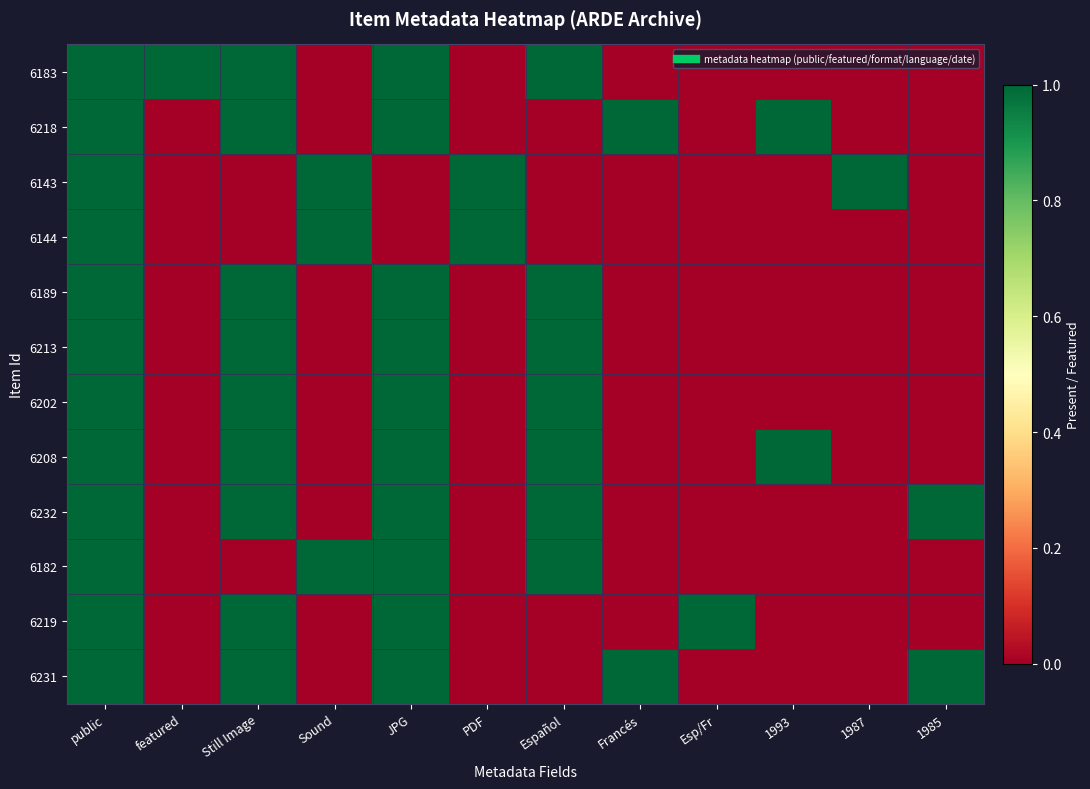

Rank the series by their maximum value, from highest to lowest.

6183, 6218, 6143, 6144, 6189, 6213, 6202, 6208, 6232, 6182, 6219, 6231